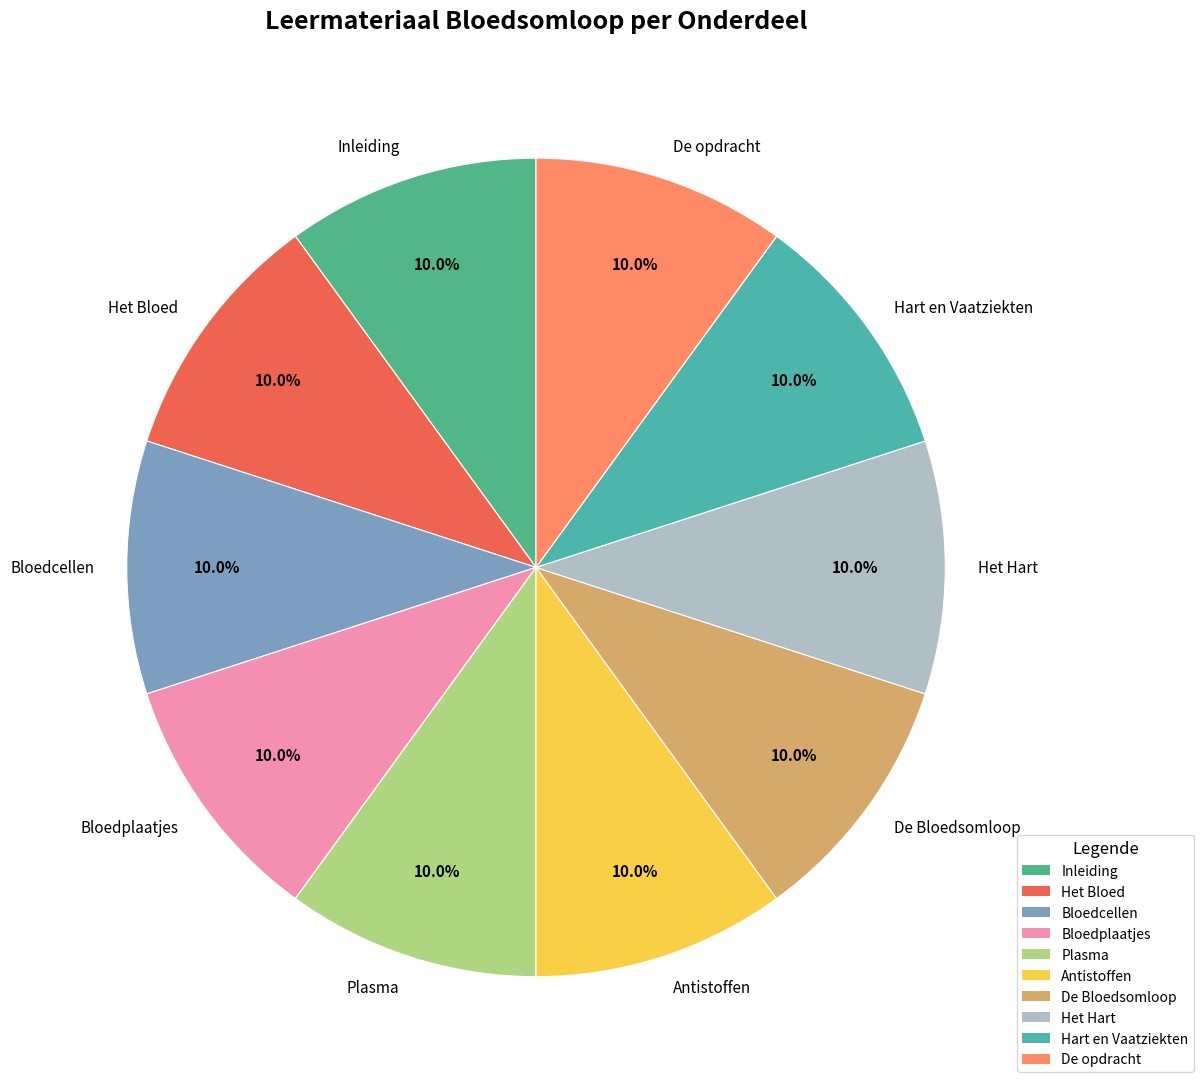

Is it true that Inleiding is 24% of the pie?

False